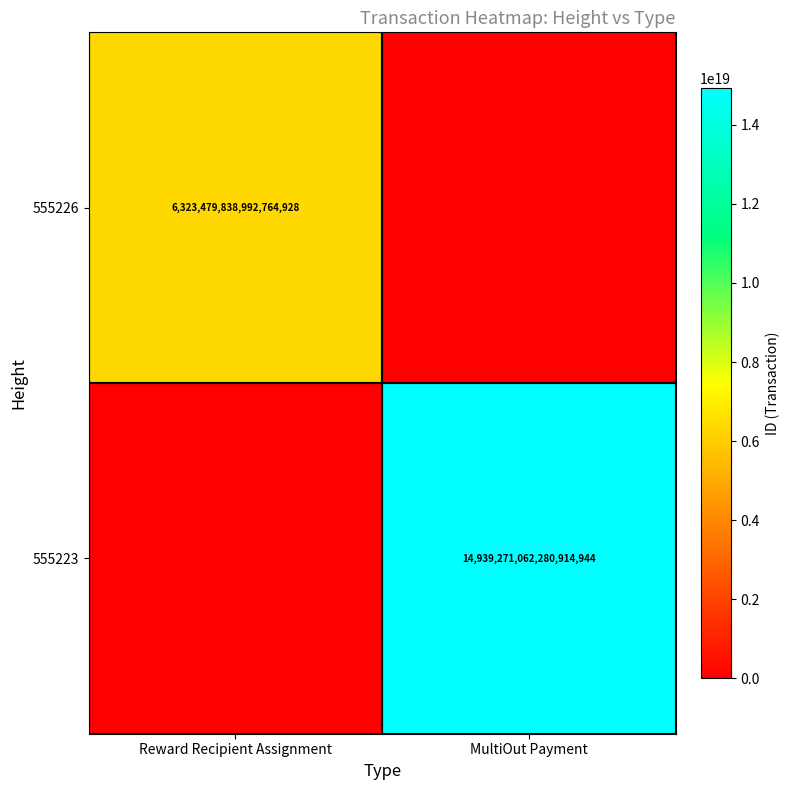

Is the value of 555223 at MultiOut Payment greater than the value of 555226 at Reward Recipient Assignment?

Yes